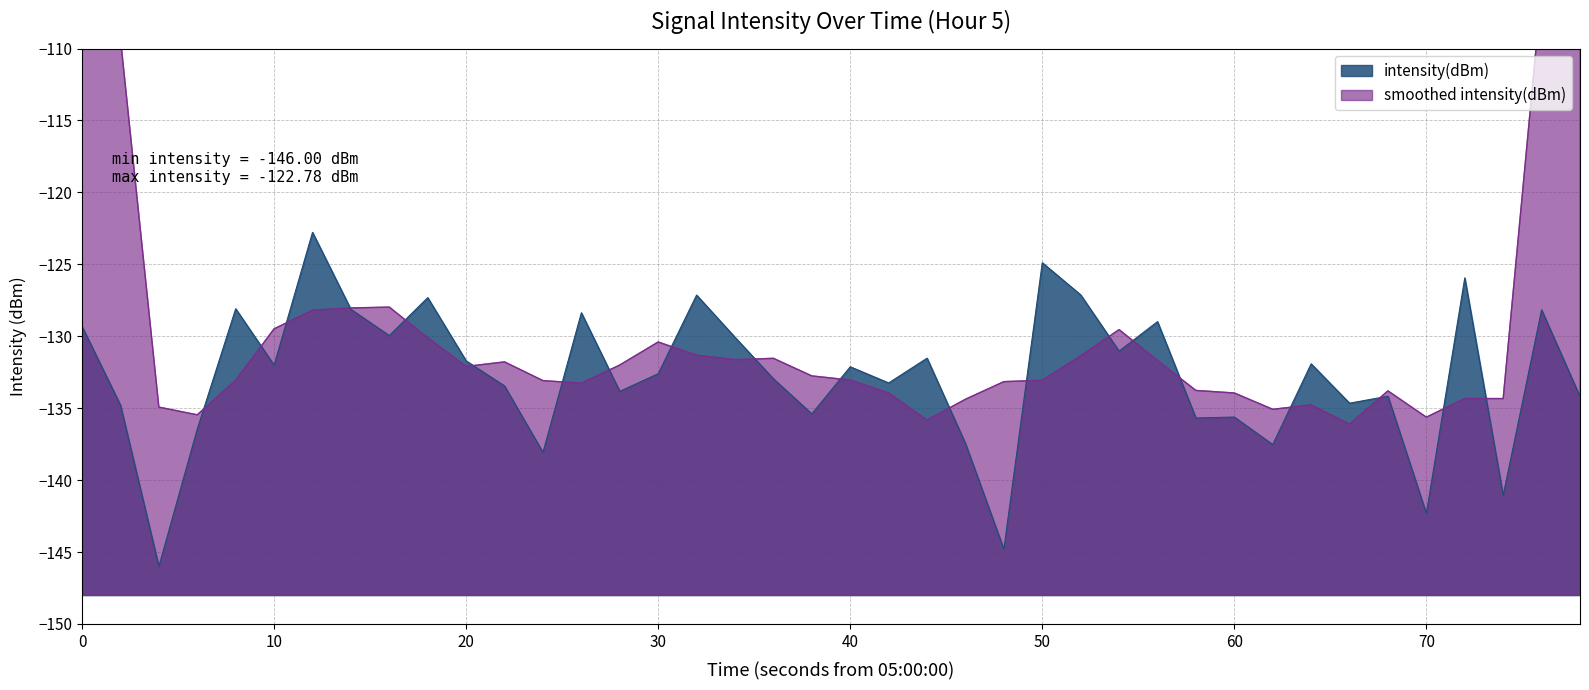

What is the highest value of the intensity(dBm) series?

-122.8